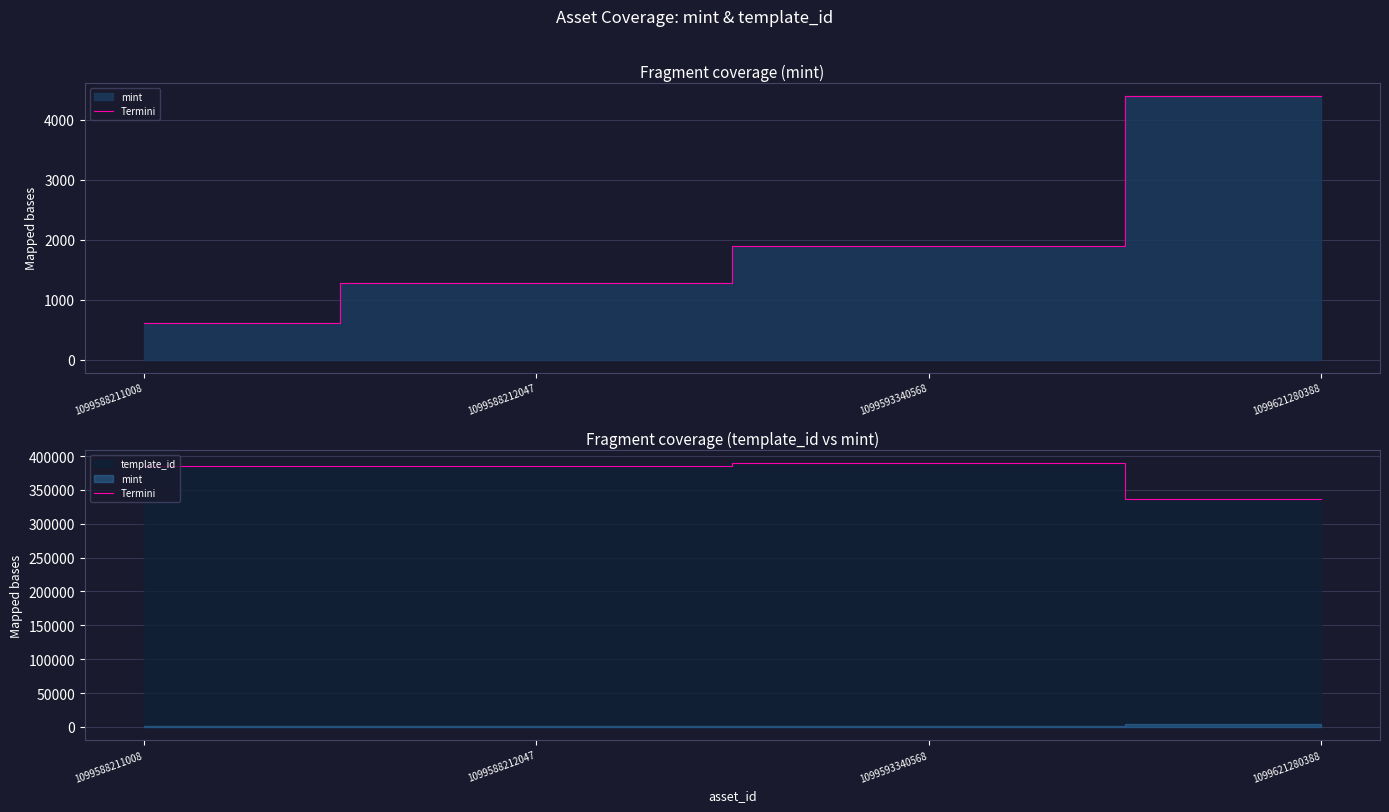

True or false: there are more than 1 points higher than both neighbors.

False